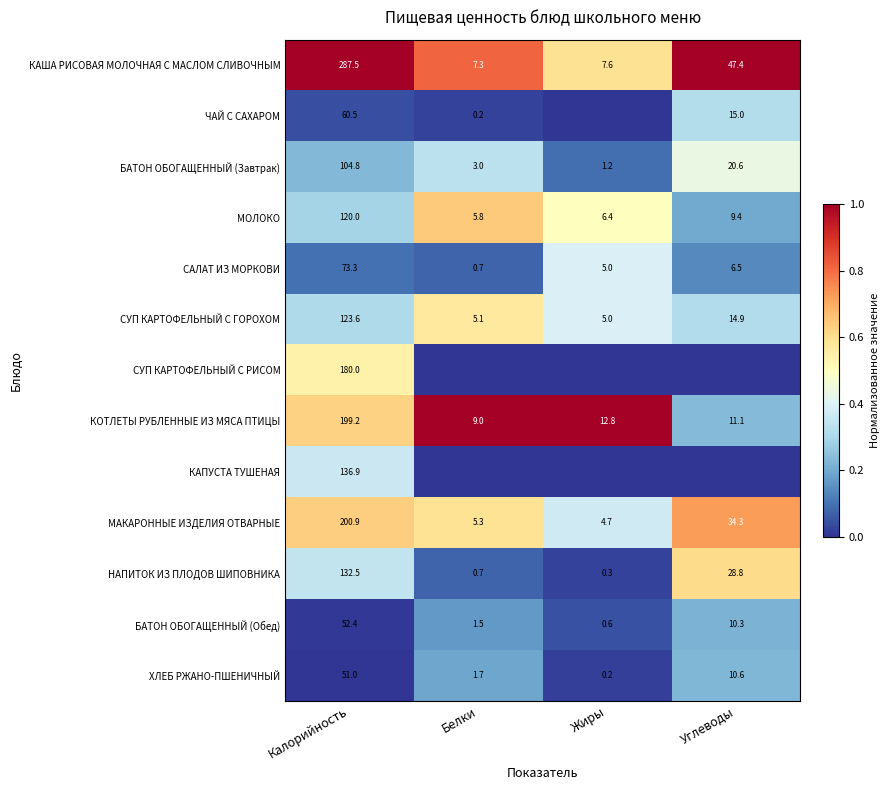

What is the spread (max minus min) of values at Углеводы?

1.0